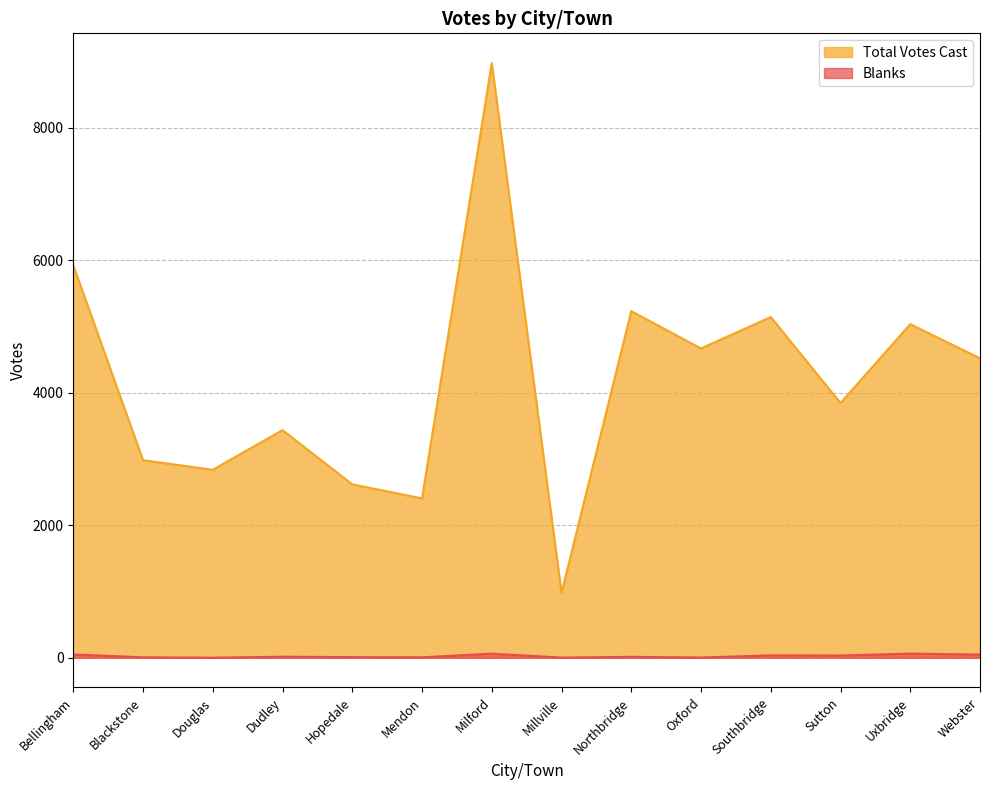

At which category does Blanks reach its first local peak?

Dudley